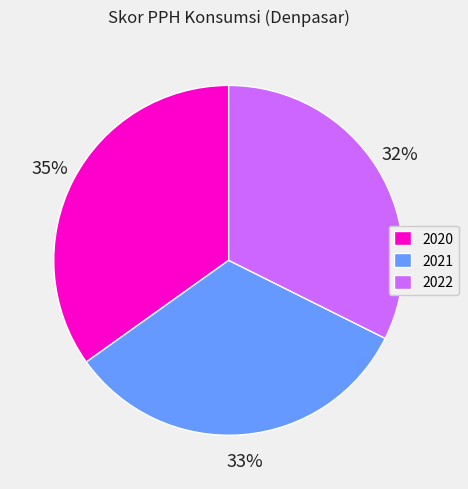

Which slice is the largest?

2020